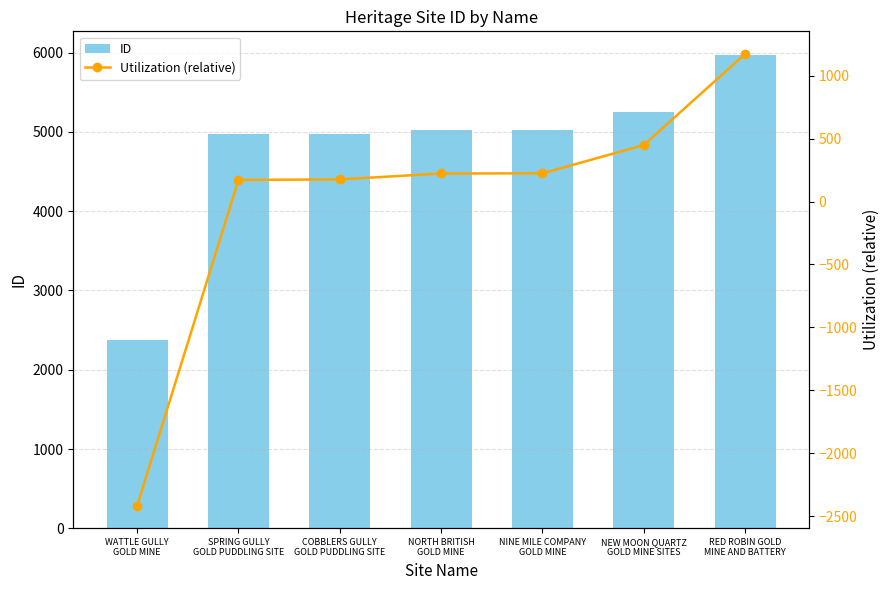

Where is Utilization (relative) nearest to the value -622?

SPRING GULLY
GOLD PUDDLING SITE